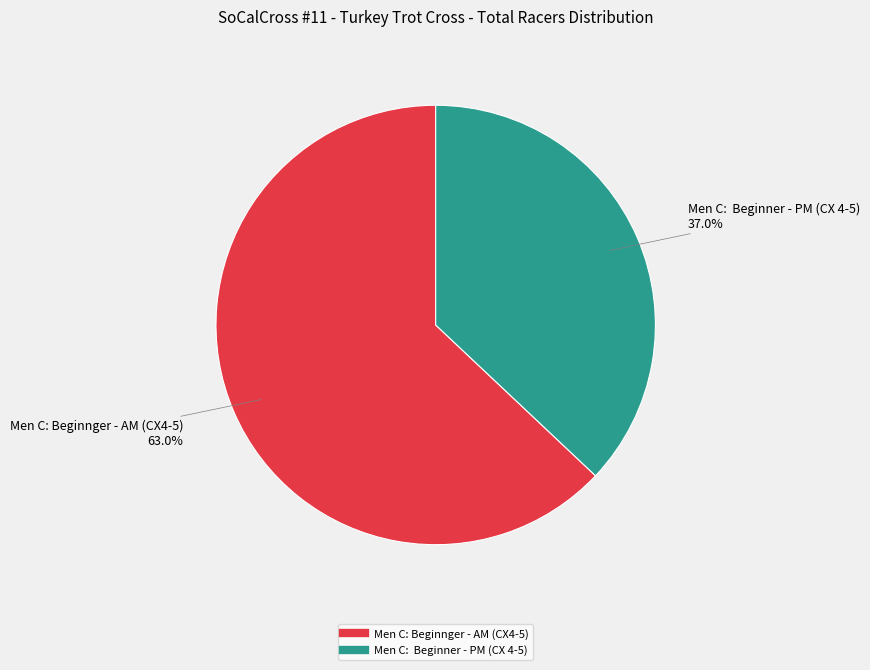

The Men C: Beginnger - AM (CX4-5) slice represents 57% of the pie. True or false?

False